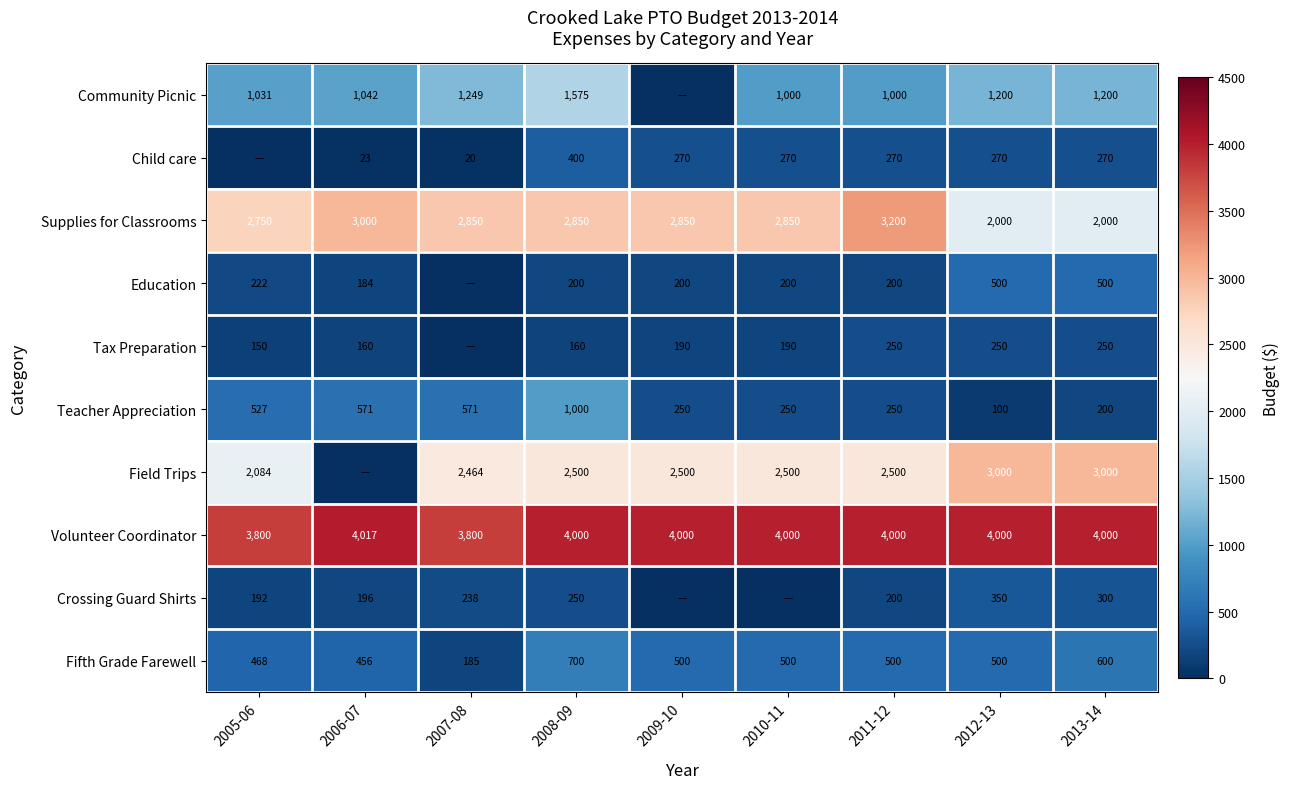

The value of Crossing Guard Shirts at 2011-12 is 318. True or false?

False